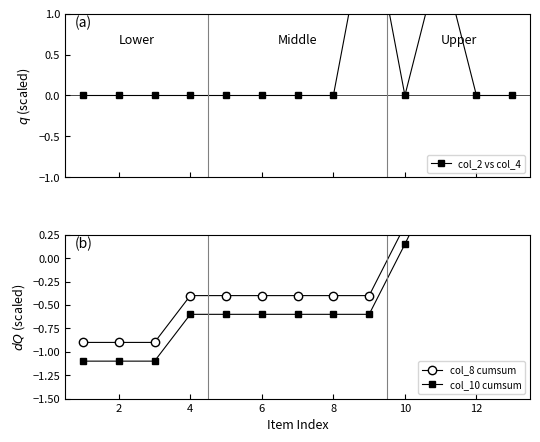

What is the smallest value displayed?

-1.1